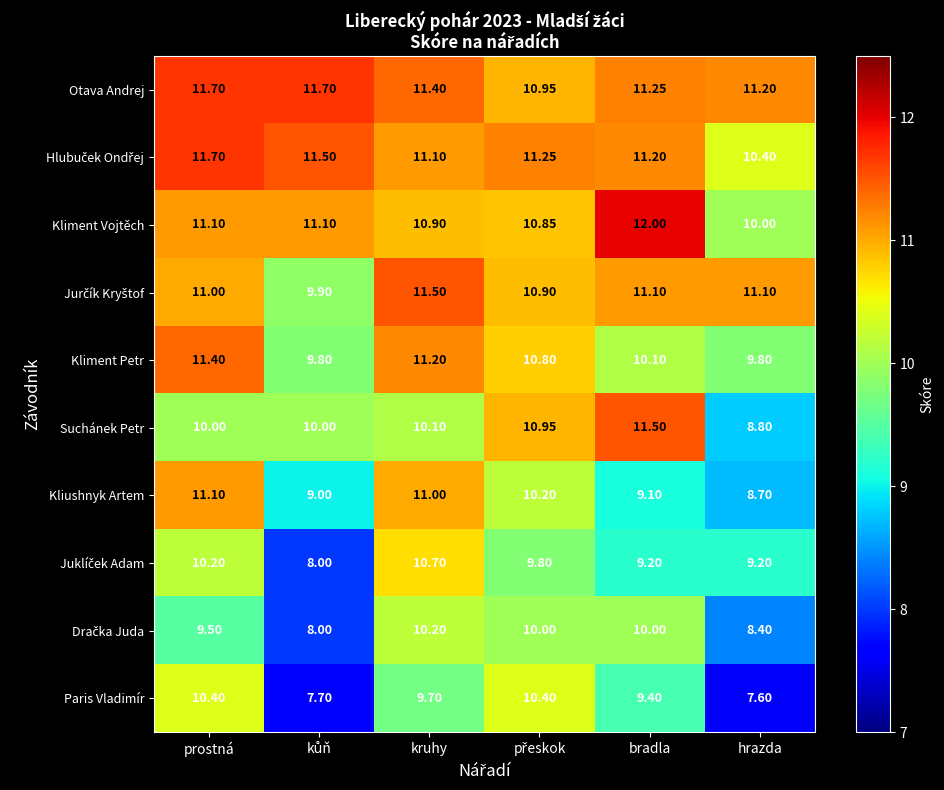

What is the greatest value displayed?

12.0